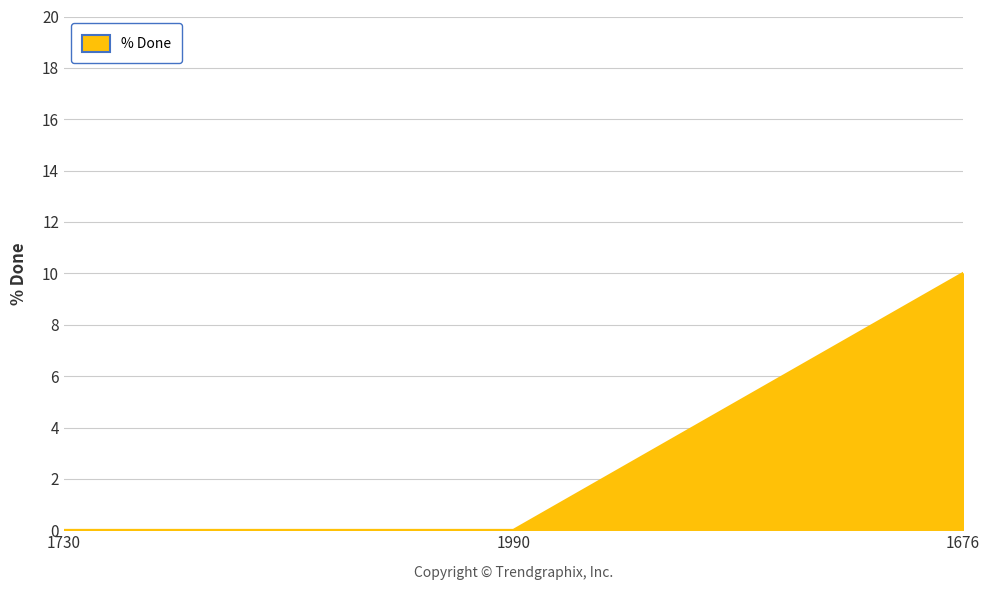

Reading right to left, list all the values displayed in this chart.

10	0	0